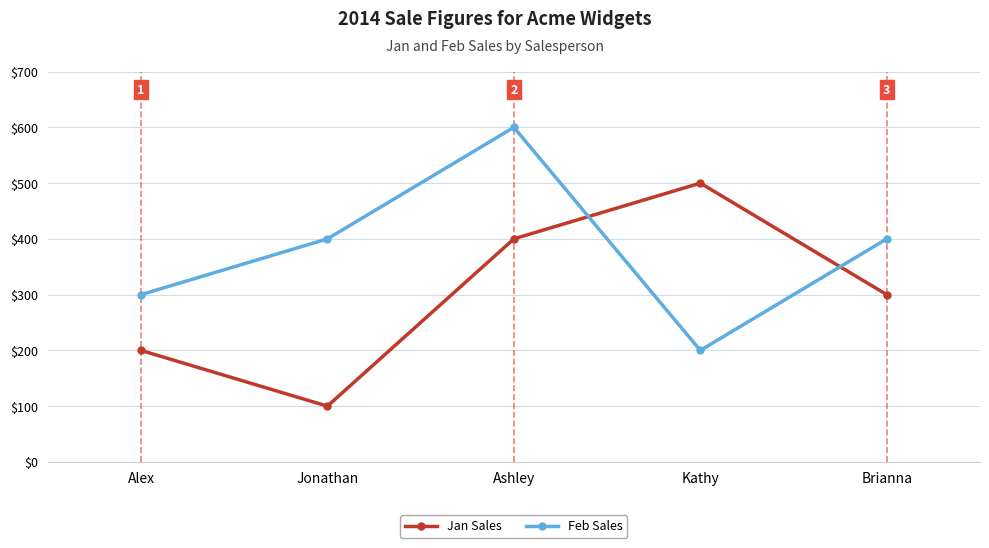

Is the value of Jan Sales at Alex greater than the value of Feb Sales at Jonathan?

No